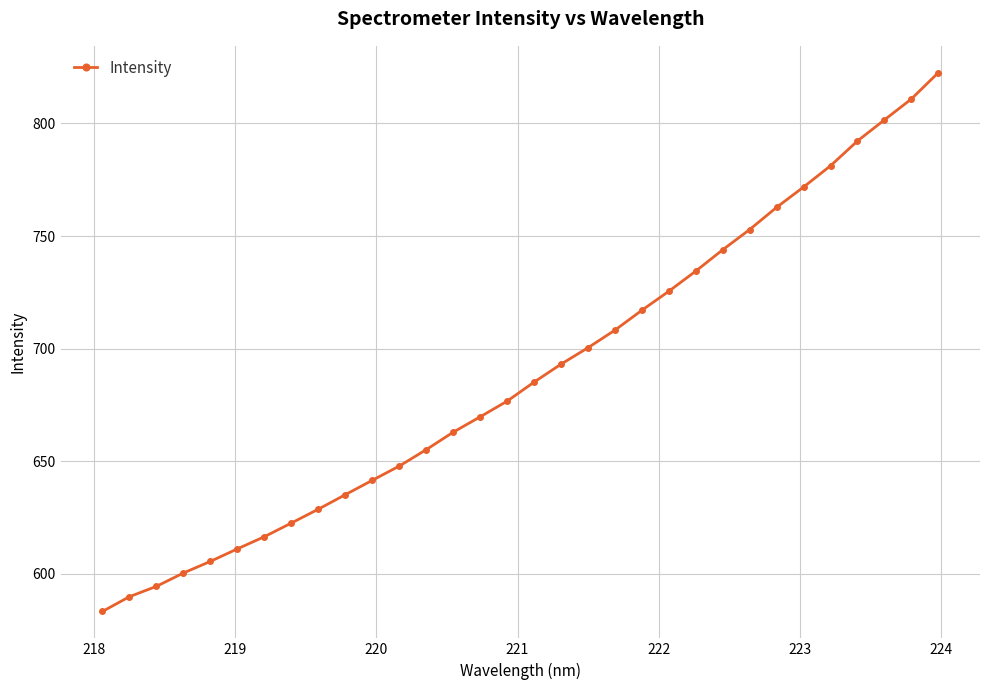

What is the value of the 1st point from the left?

583.3